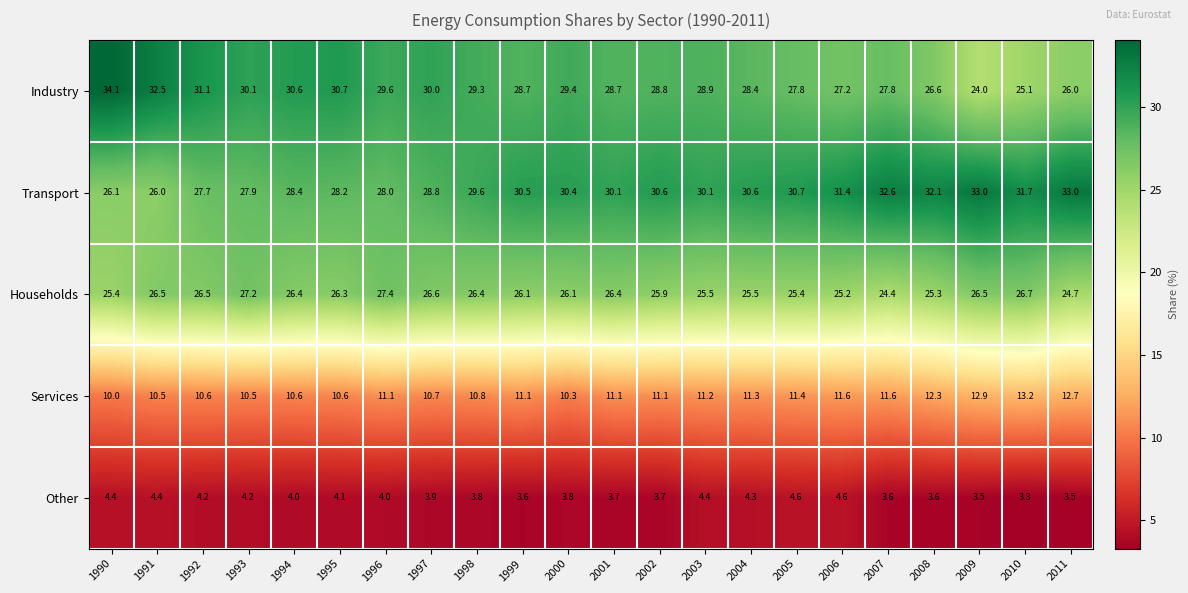

Is it true that Industry equals 9.5 at 1997?

False